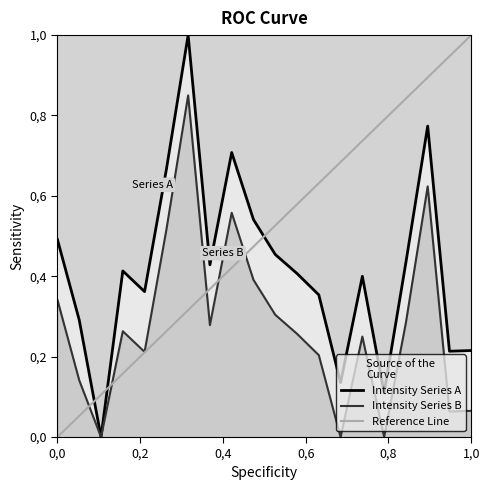

Count the values in the range 0 to 1.

20